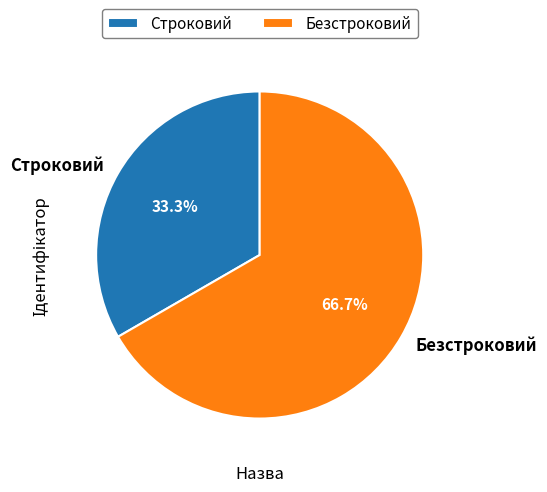

Between Строковий and Безстроковий, which is larger?

Безстроковий